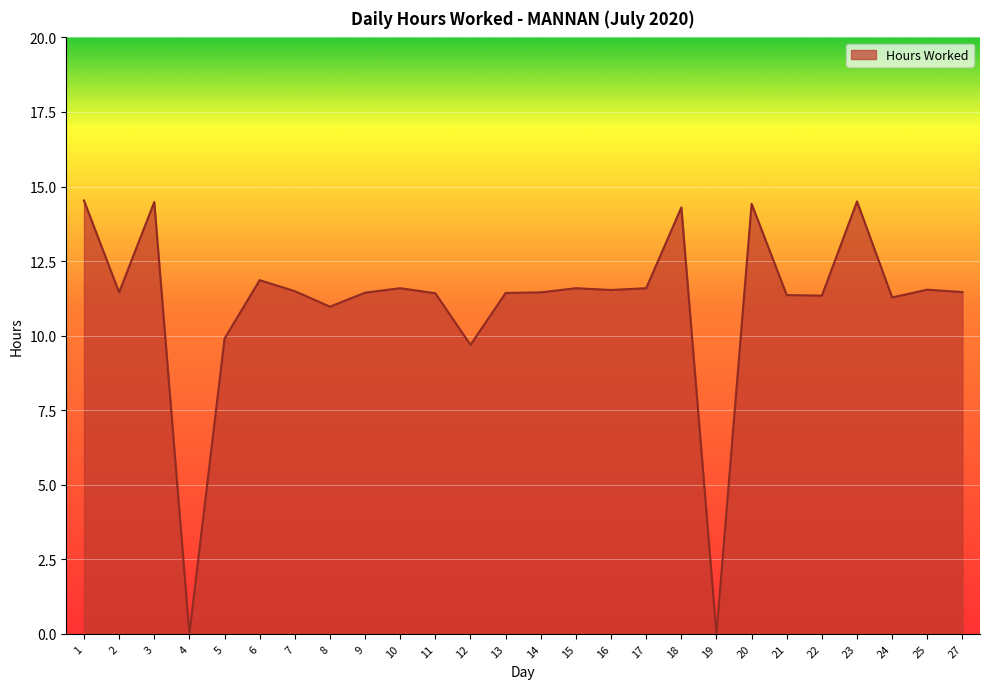

The value at 1 is 14.5. True or false?

True